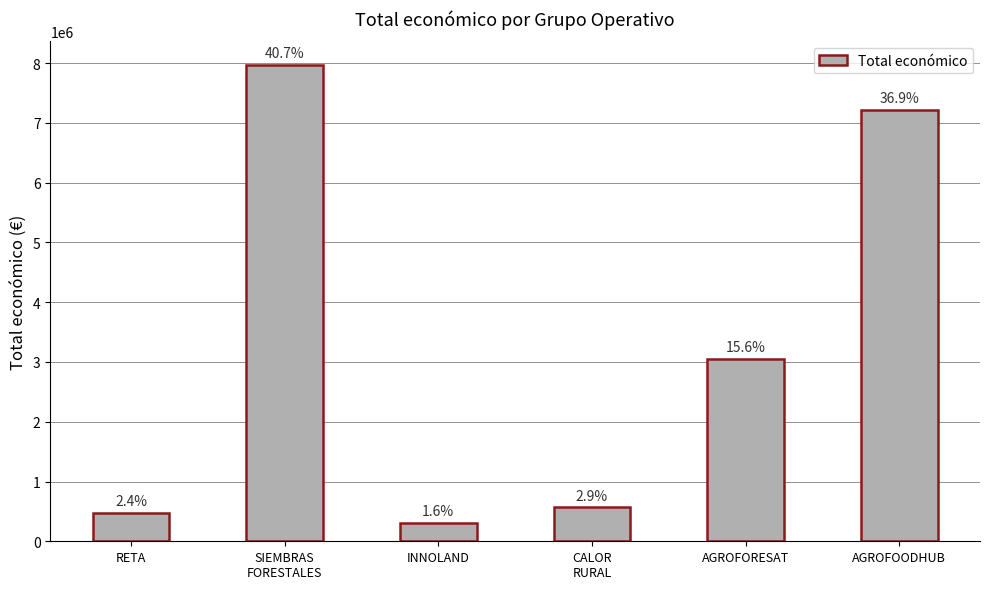

Between AGROFOODHUB and RETA, which is larger?

AGROFOODHUB